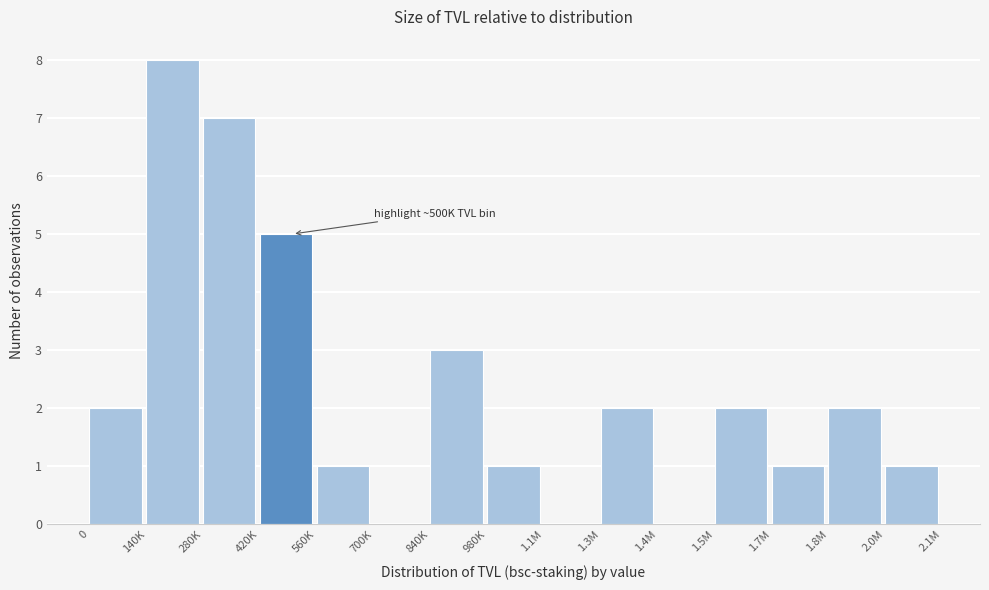

Reading left to right, what are all the values shown in this chart?

0=2	140K=8	280K=7	420K=5	560K=1	700K=0	840K=3	980K=1	1.1M=0	1.3M=2	1.4M=0	1.5M=2	1.7M=1	1.8M=2	2.0M=1